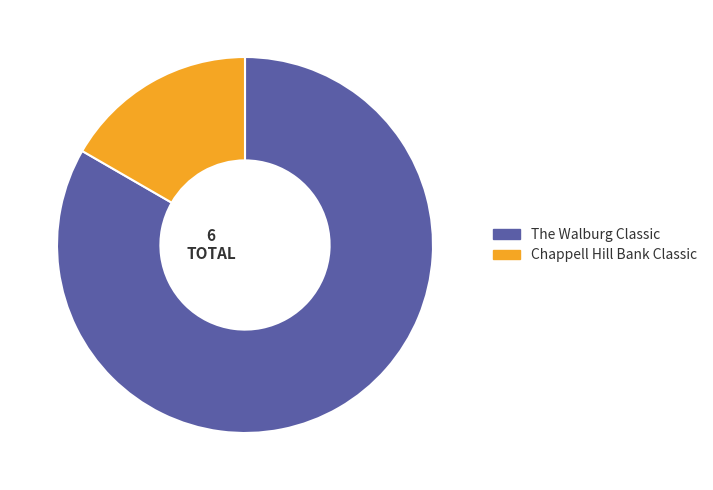

What is the majority slice?

The Walburg Classic